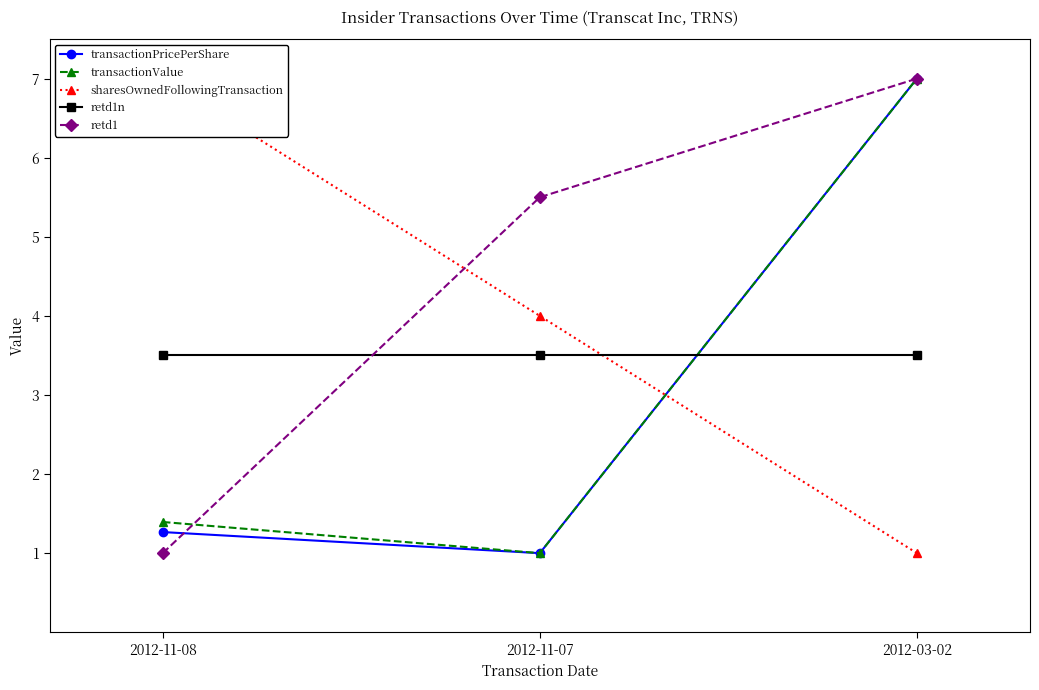

What is the difference between the highest and lowest values at 2012-11-07?

4.5